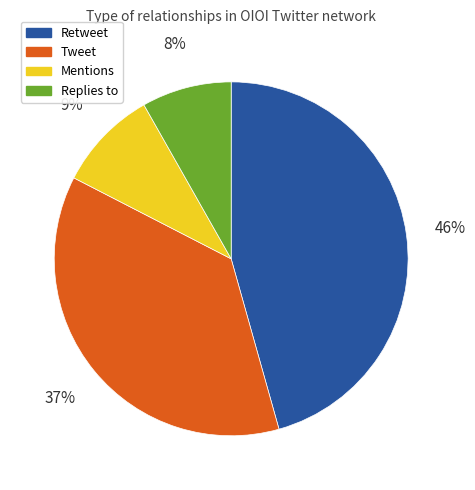

Which has a higher value, Tweet or Mentions?

Tweet